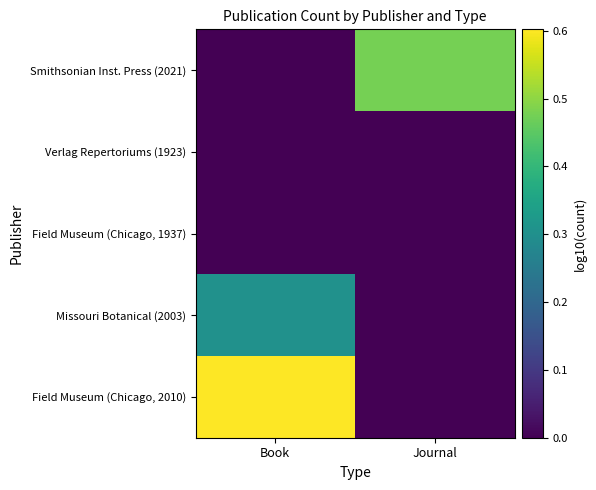

Count the number of categories in the chart.

2